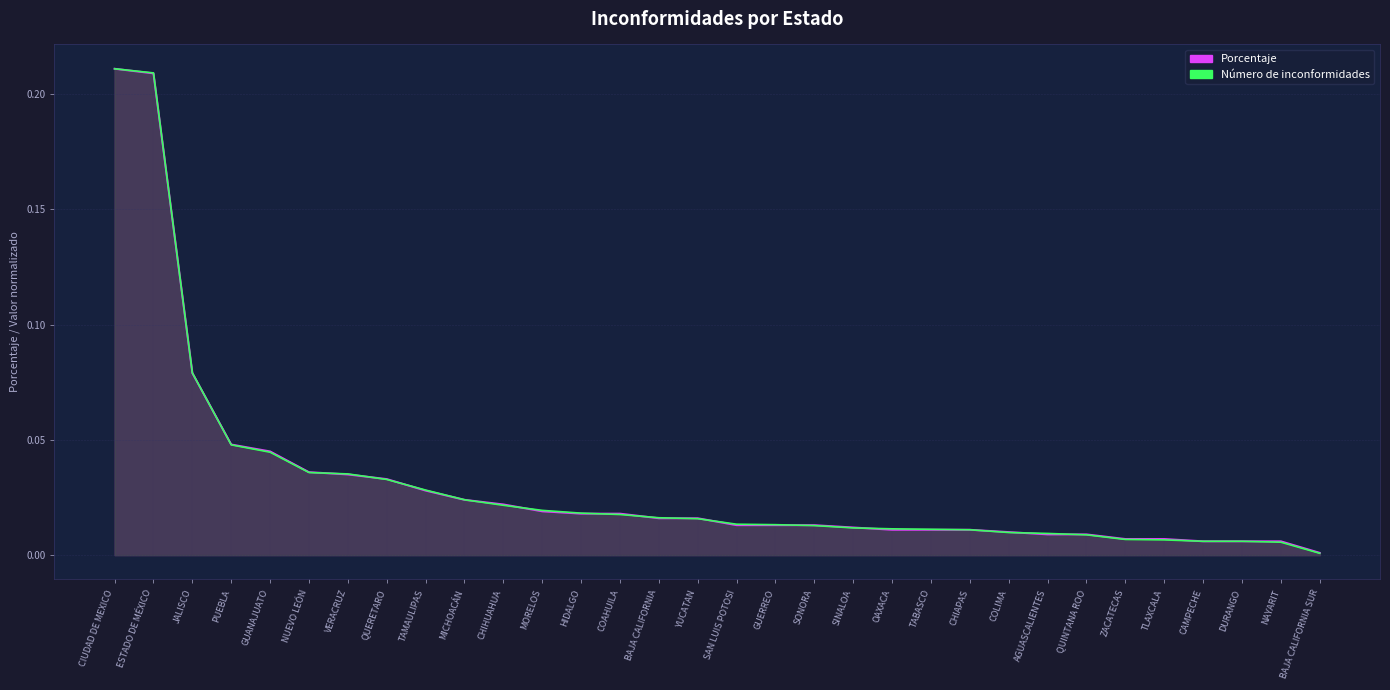

Does the chart have visible grid lines?

Yes